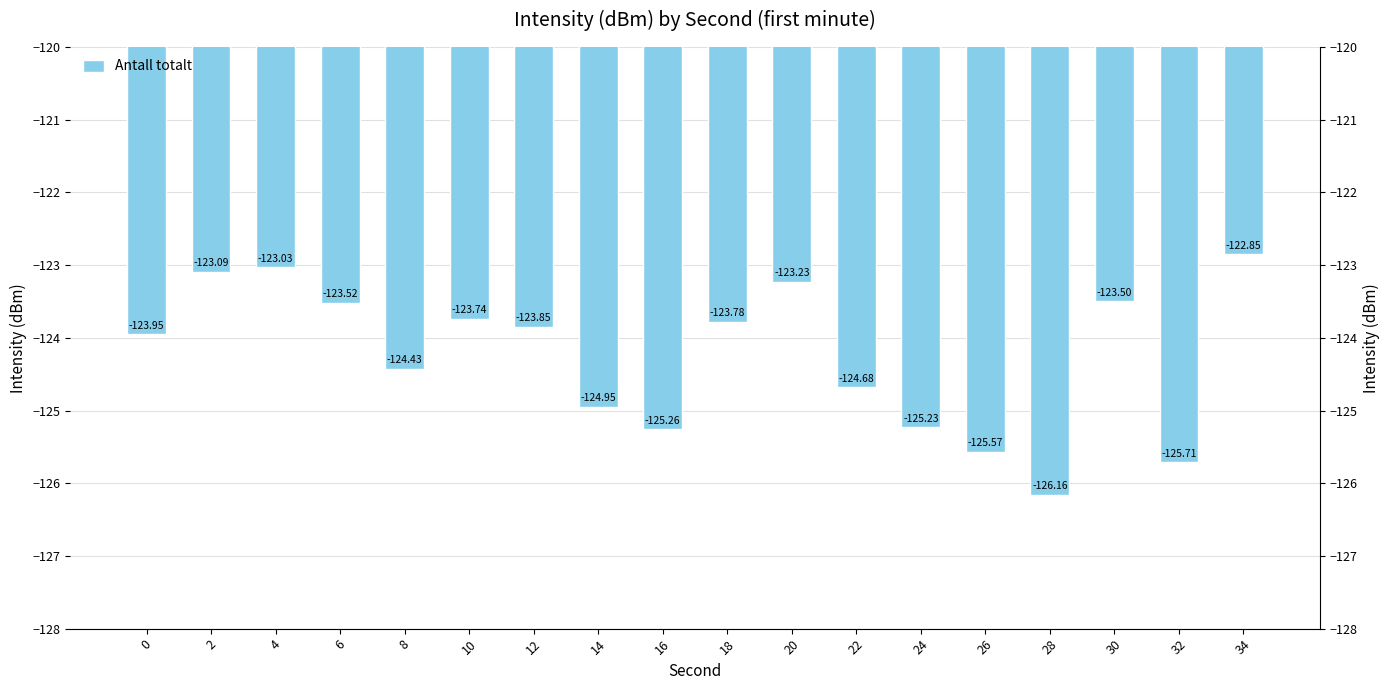

At which category does the chart reach its minimum across all series?

28